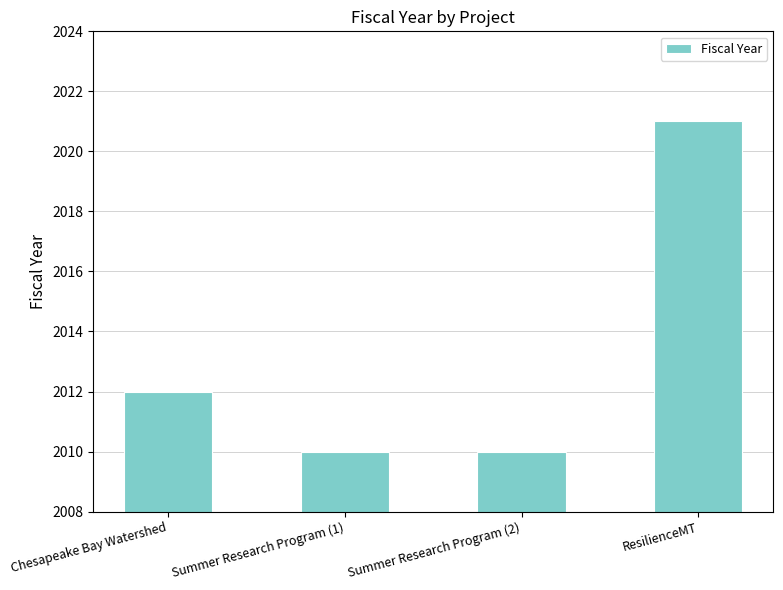

Reading left to right, extract all data points from this chart.

2012	2010	2010	2021